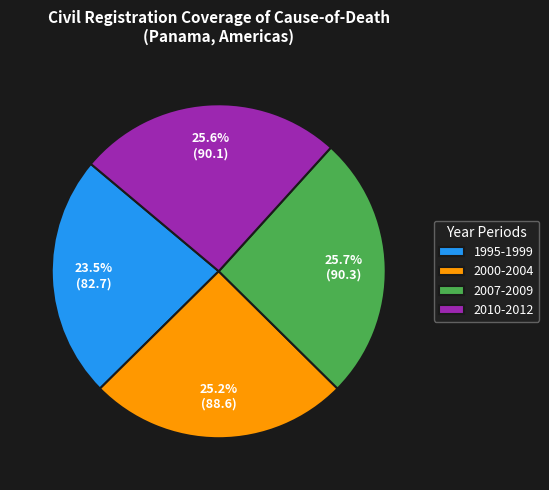

To the nearest percent, what is the average slice percentage?

25%